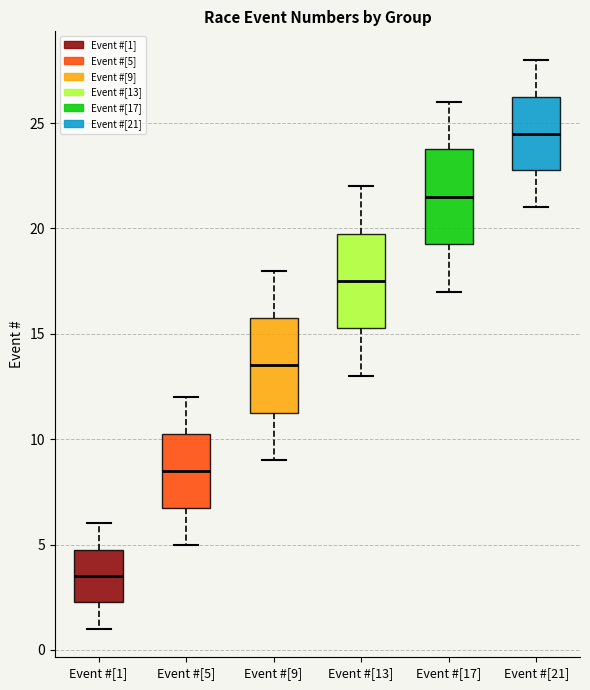

Reading left to right, read every box against the y-axis: the position of its median line, the range the box covers, and the ends of its whiskers. The values are not printed on the chart, so give them approximately, as read against the axis.

Event #[1]: median 3.5, box 2.5 to 5.0, whiskers 1.0 to 6.0
Event #[5]: median 8.5, box 7.0 to 10.5, whiskers 5.0 to 12.0
Event #[9]: median 13.5, box 11.5 to 16.0, whiskers 9.0 to 18.0
Event #[13]: median 17.5, box 15.5 to 20.0, whiskers 13.0 to 22.0
Event #[17]: median 21.5, box 19.5 to 24.0, whiskers 17.0 to 26.0
Event #[21]: median 24.5, box 23.0 to 26.5, whiskers 21.0 to 28.0